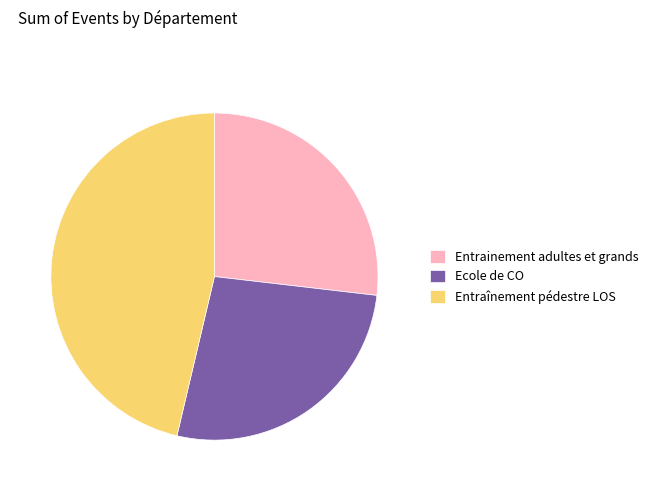

Combined, do Entrainement adultes et grands and Ecole de CO account for over 50%?

Yes